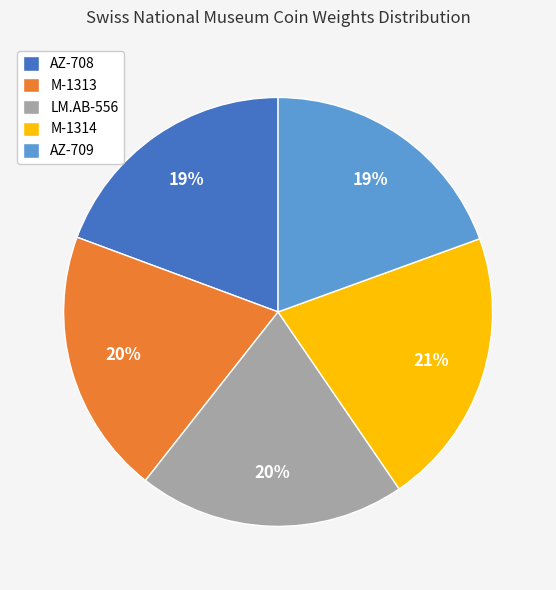

Is M-1314 the majority of the pie?

No